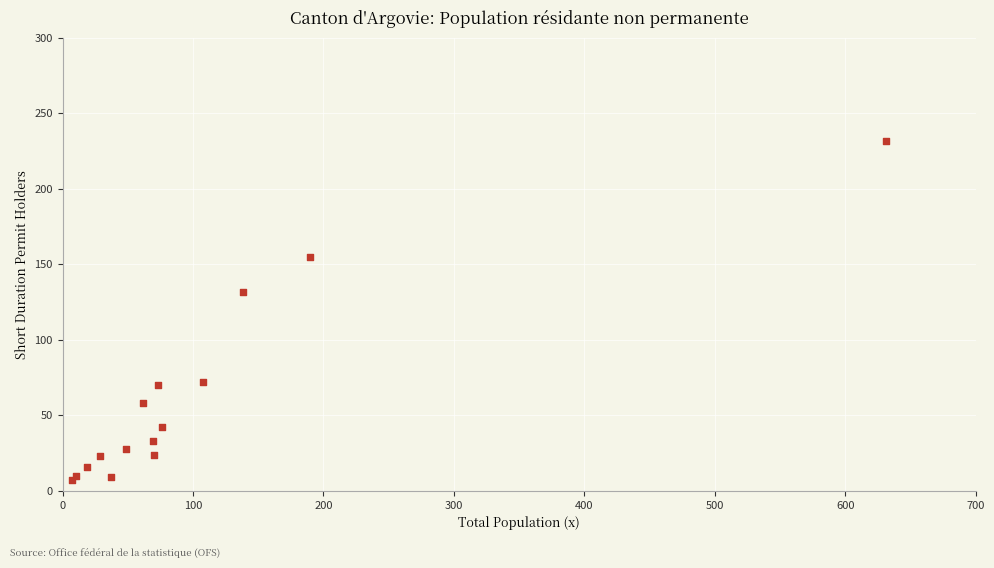

What Y value in the scatter plot is closest to 119?

132